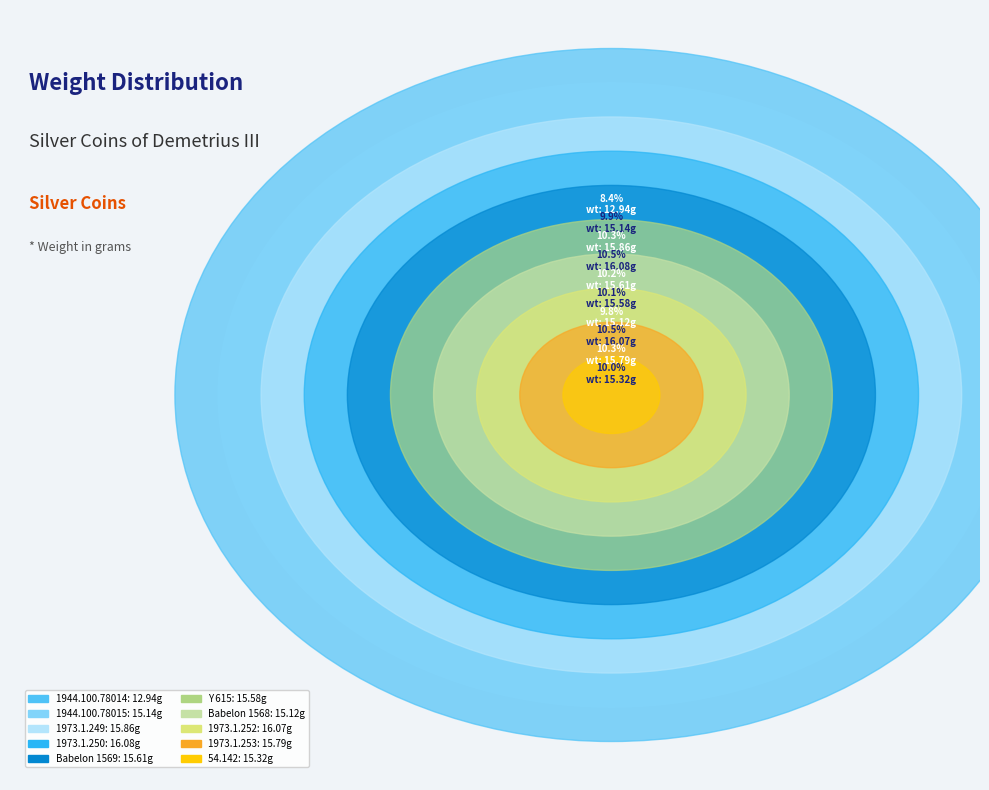

Is there a majority slice in this chart?

No